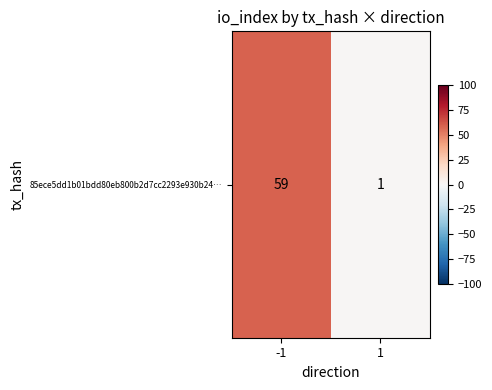

Read the value at -1.

59